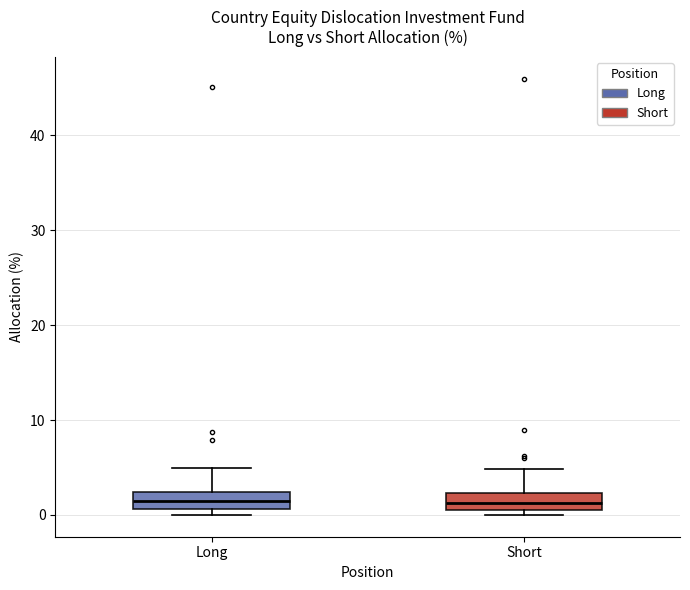

Where is the lower edge of the box for Long on the y-axis? The values are not printed on the chart, so give them approximately, as read against the axis.

1